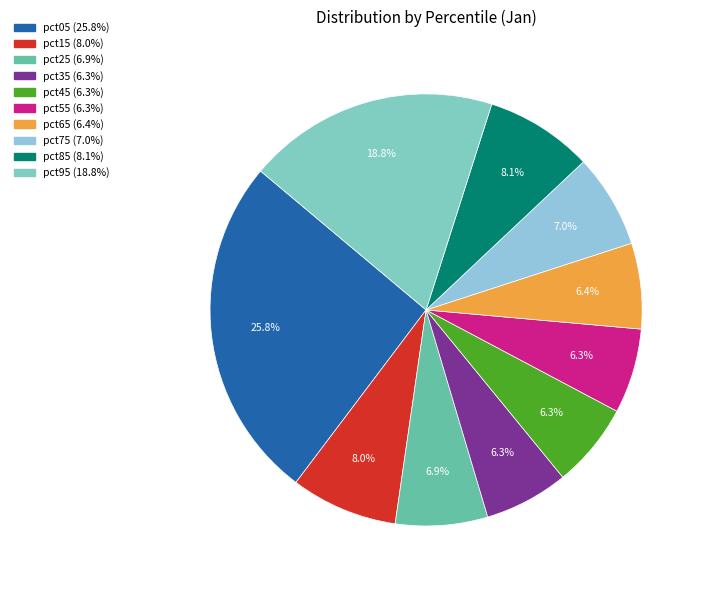

Is there a majority slice in this chart?

No